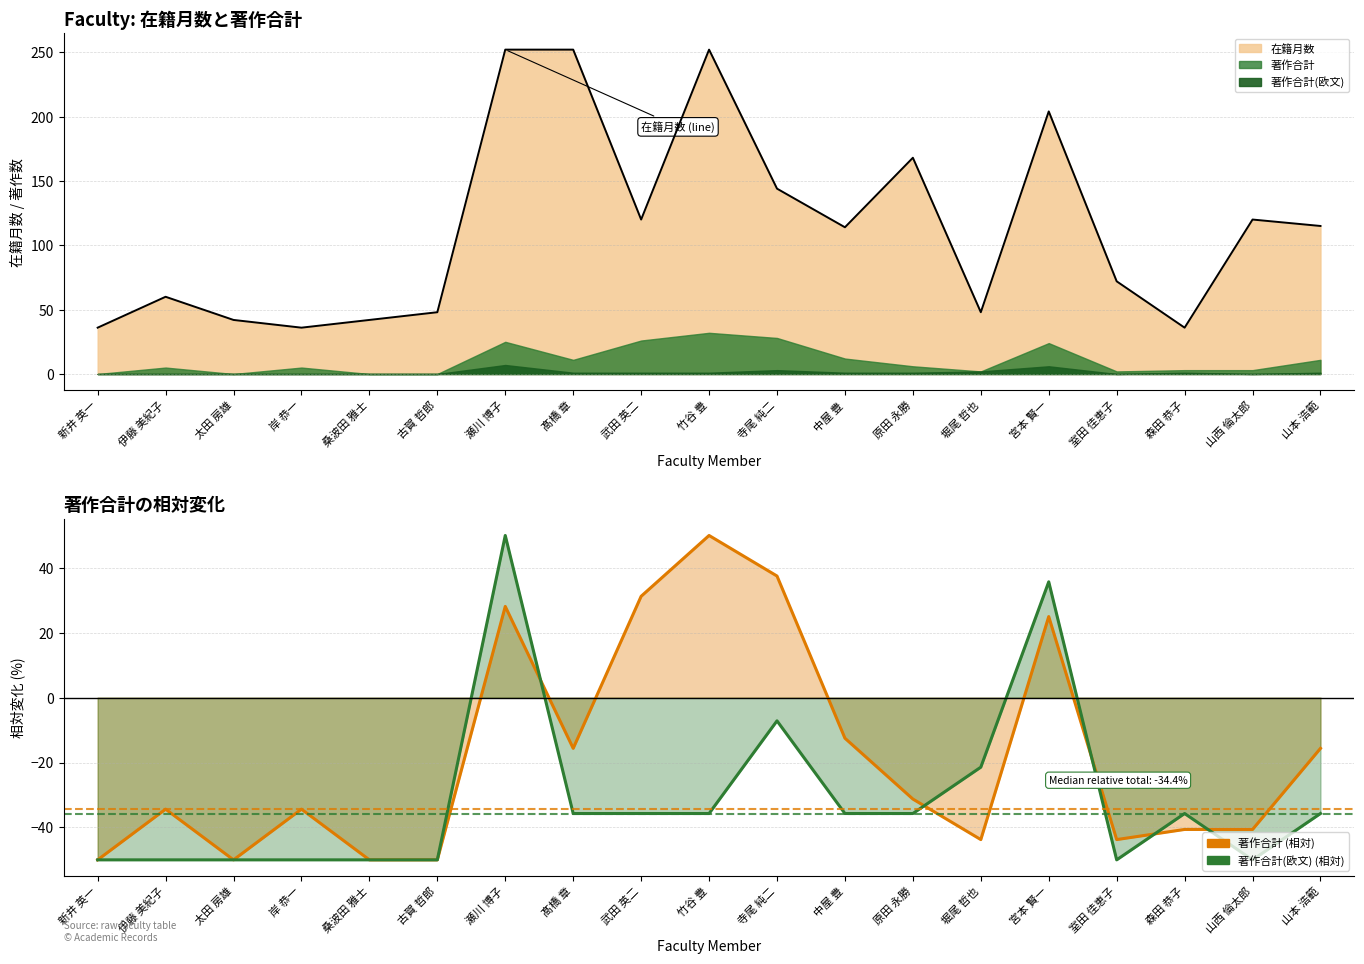

List the labels in order of 著作合計(欧文) value, largest first.

瀬川 博子, 宮本 賢一, 寺尾 純二, 堀尾 哲也, 髙橋 章, 武田 英二, 竹谷 豊, 中屋 豊, 原田 永勝, 森田 恭子, 山本 浩範, 新井 英一, 伊藤 美紀子, 太田 房雄, 岸 恭一, 桑波田 雅士, 古賀 哲郎, 室田 佳恵子, 山西 倫太郎